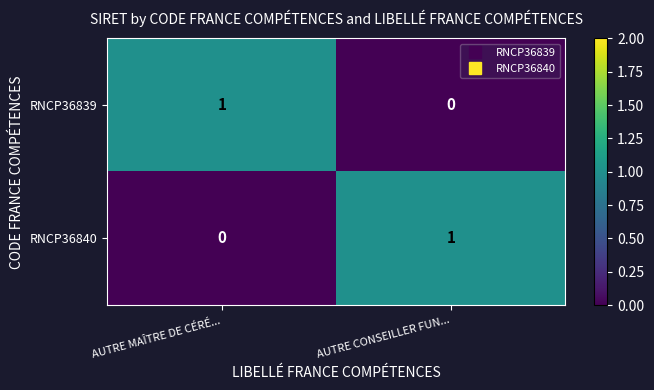

Is the value of RNCP36839 at AUTRE MAÎTRE DE CÉRÉ... greater than the value of RNCP36840 at AUTRE MAÎTRE DE CÉRÉ...?

Yes